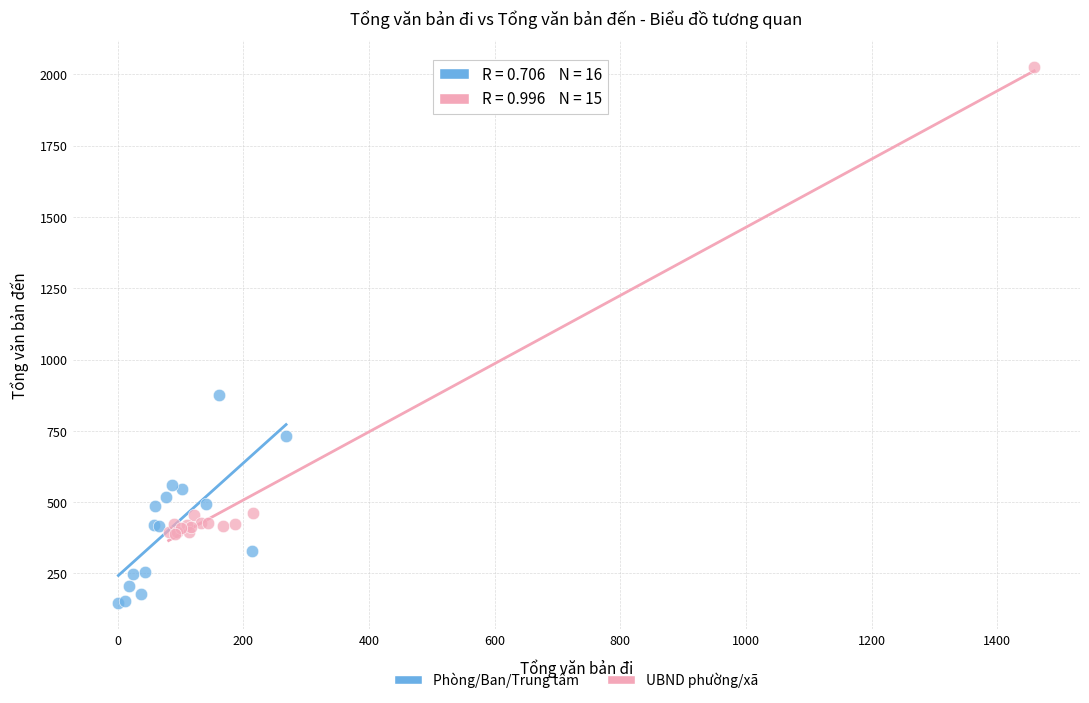

Which series reaches the minimum Y coordinate?

Phòng/Ban/Trung tâm